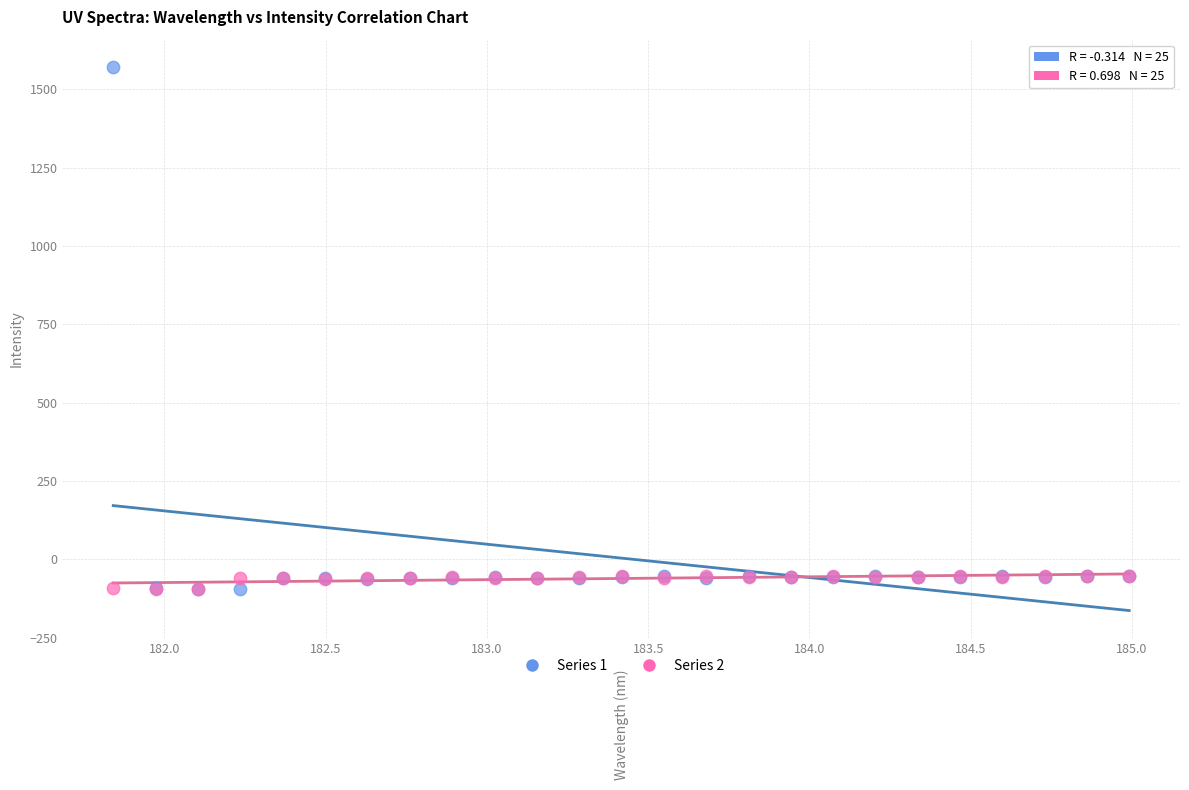

What are all the series names shown in the legend?

Series 1, Series 2